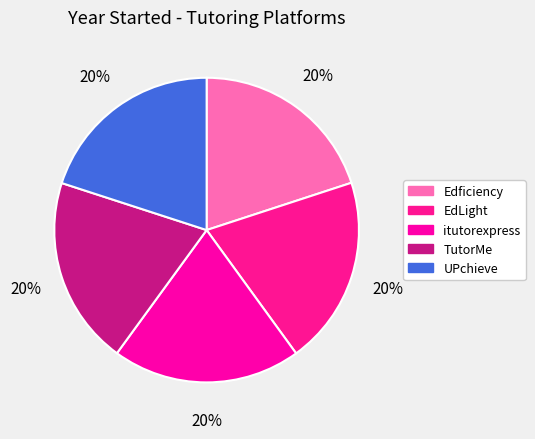

Is there any slice that represents more than half of the pie?

No